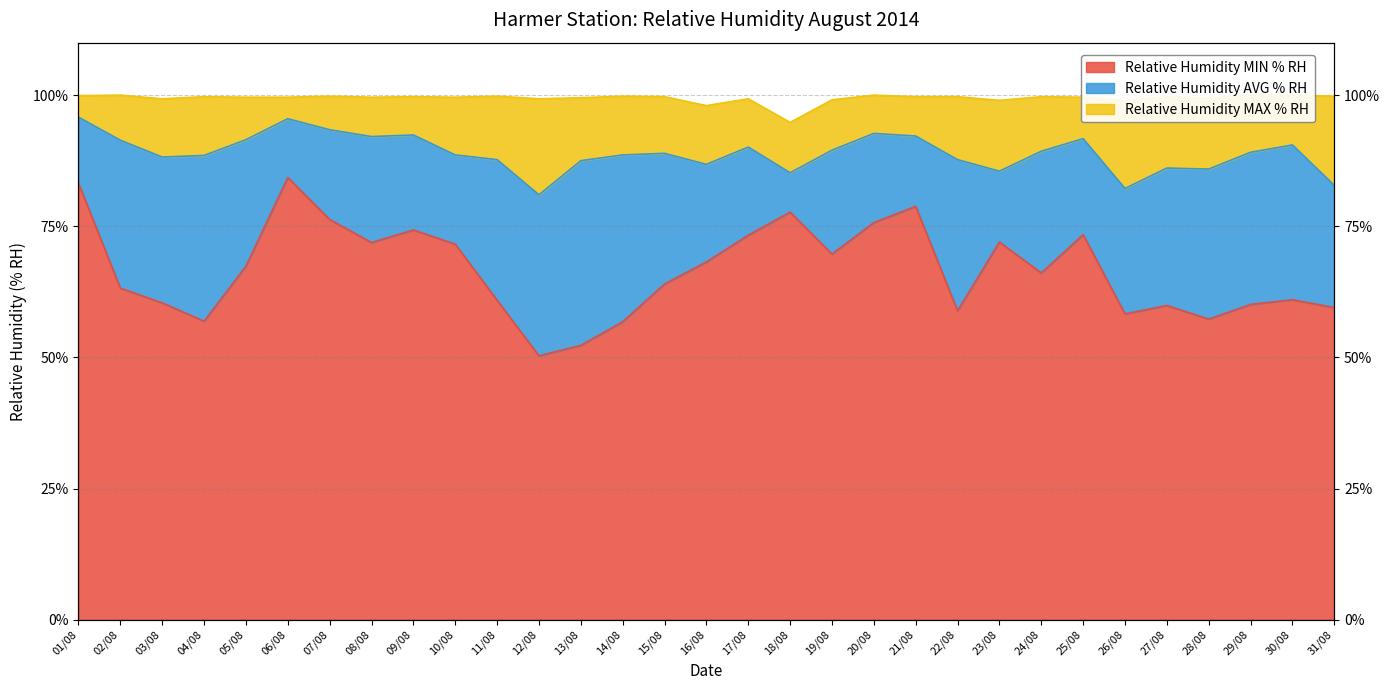

Where is the first local minimum for Relative Humidity AVG % RH?

03/08